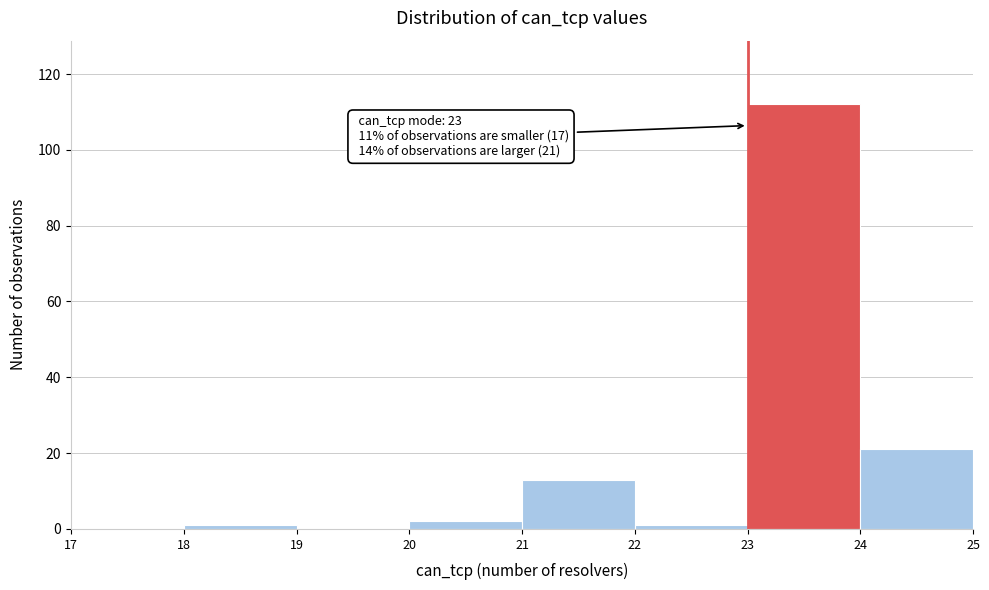

Which range on the x-axis has the tallest bar?

23 to 24